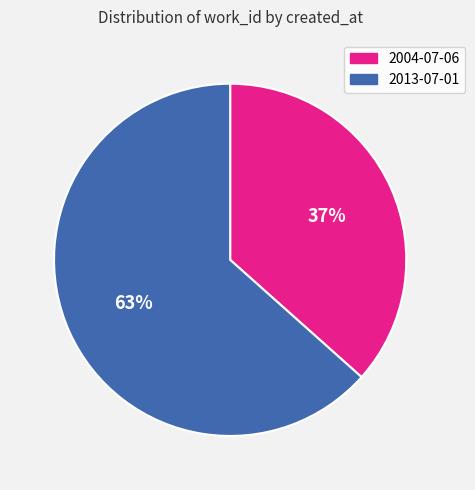

Is there a majority slice in this chart?

Yes